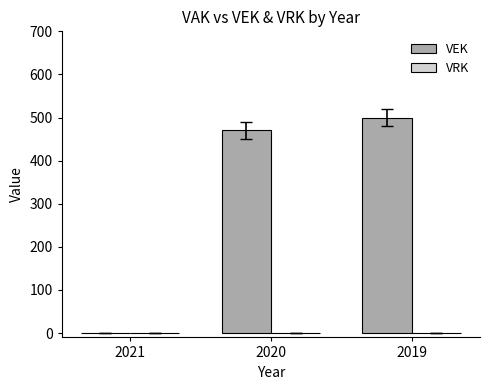

What is the maximum value shown in the chart?

500